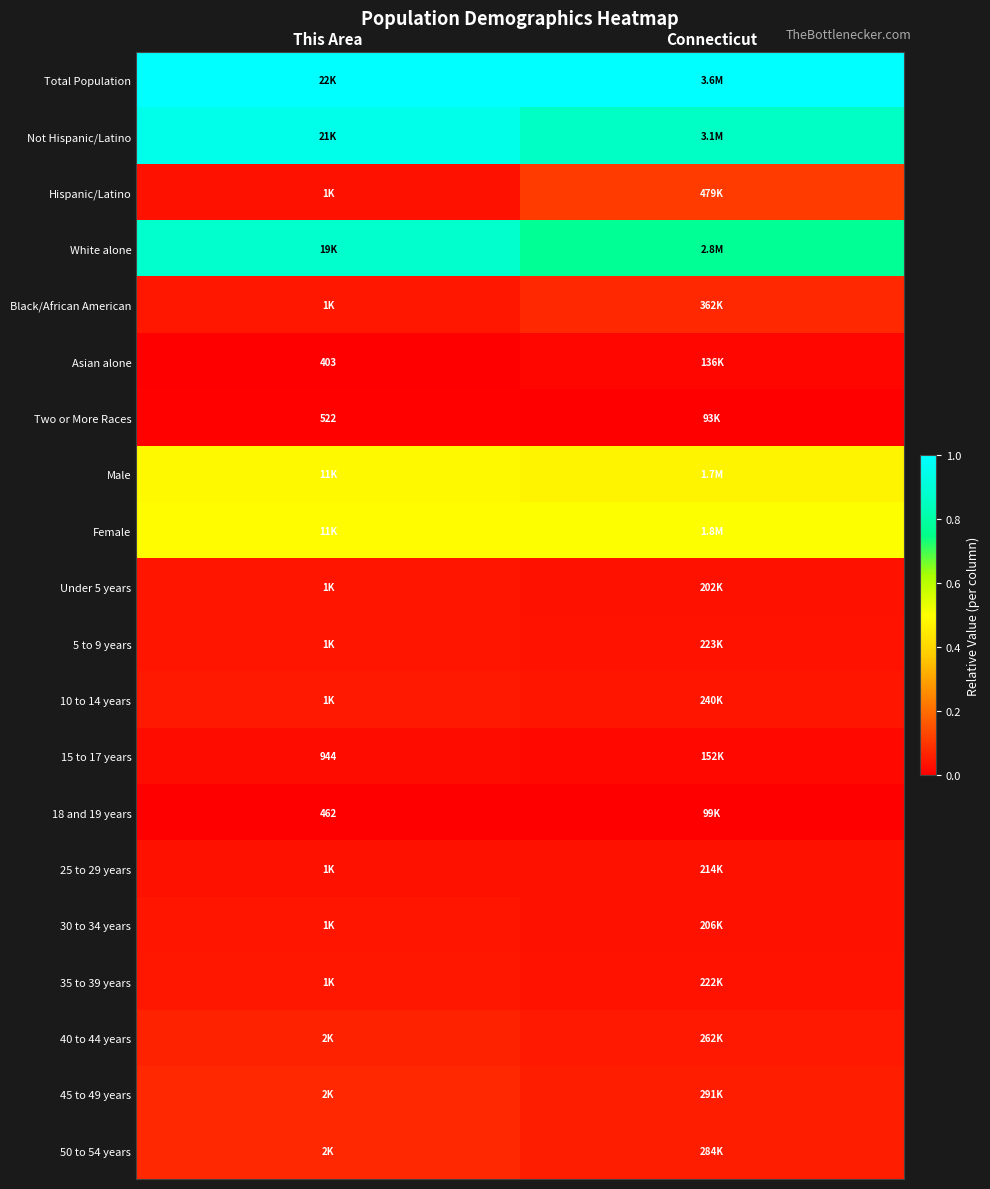

Rank the series at Connecticut from lowest to highest value.

Two or More Races, 18 and 19 years, Asian alone, 15 to 17 years, Under 5 years, 30 to 34 years, 25 to 29 years, 35 to 39 years, 5 to 9 years, 10 to 14 years, 40 to 44 years, 50 to 54 years, 45 to 49 years, Black/African American, Hispanic/Latino, Male, Female, White alone, Not Hispanic/Latino, Total Population